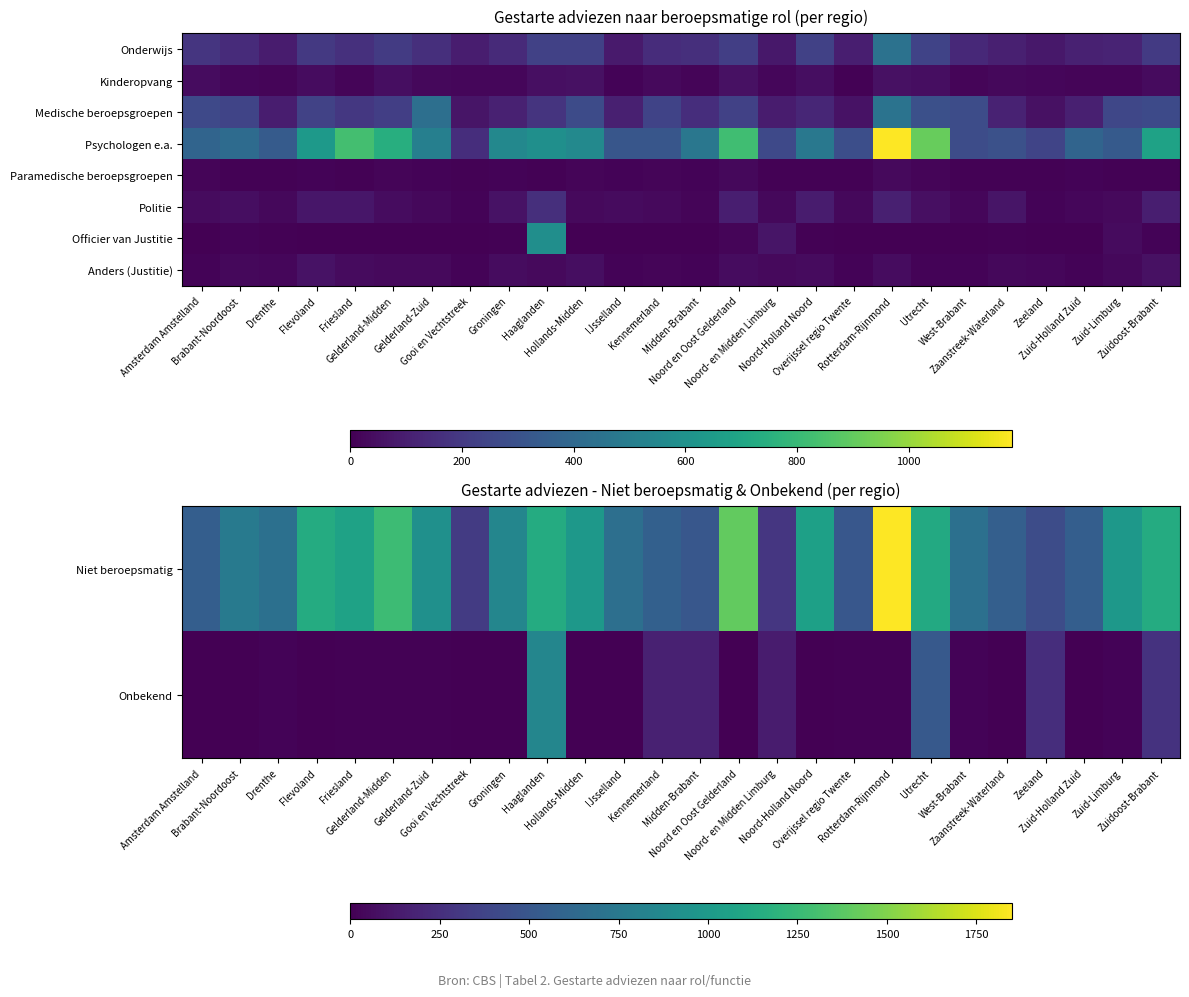

How many values in the Paramedische beroepsgroepen series are below 10?

13